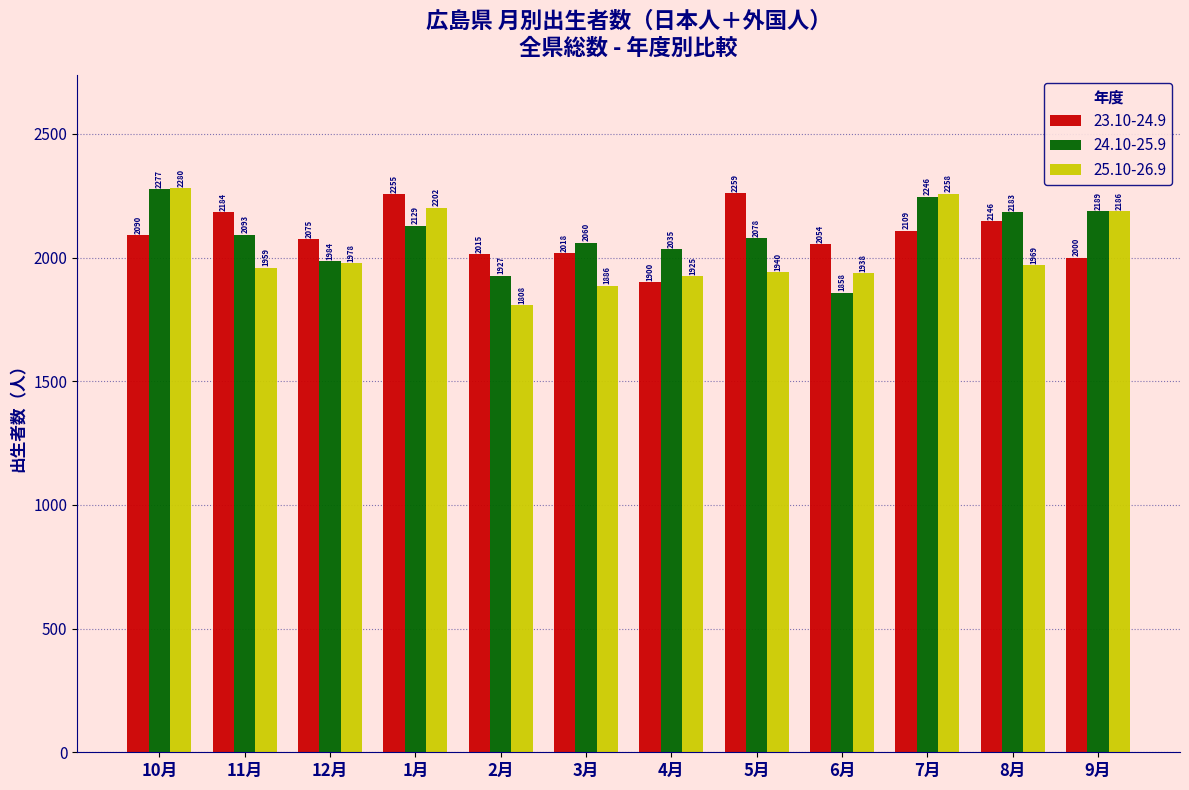

Reading right to left, transcribe all the data shown in this chart.

23.10-24.9: 9月=2000	8月=2146	7月=2109	6月=2054	5月=2259	4月=1900	3月=2018	2月=2015	1月=2255	12月=2075	11月=2184	10月=2090
24.10-25.9: 9月=2189	8月=2183	7月=2246	6月=1858	5月=2078	4月=2035	3月=2060	2月=1927	1月=2129	12月=1984	11月=2093	10月=2277
25.10-26.9: 9月=2186	8月=1969	7月=2258	6月=1938	5月=1940	4月=1925	3月=1886	2月=1808	1月=2202	12月=1978	11月=1959	10月=2280